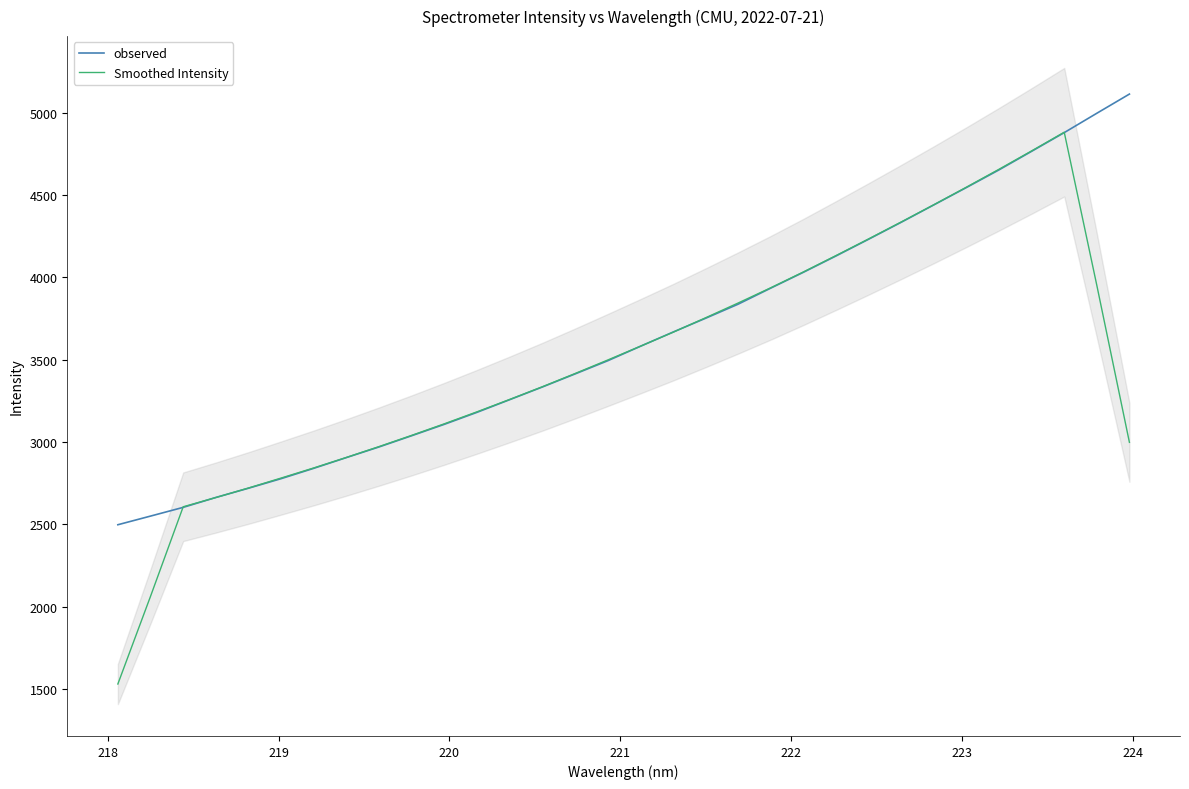

What is the maximum value for Smoothed Intensity?

4882.5